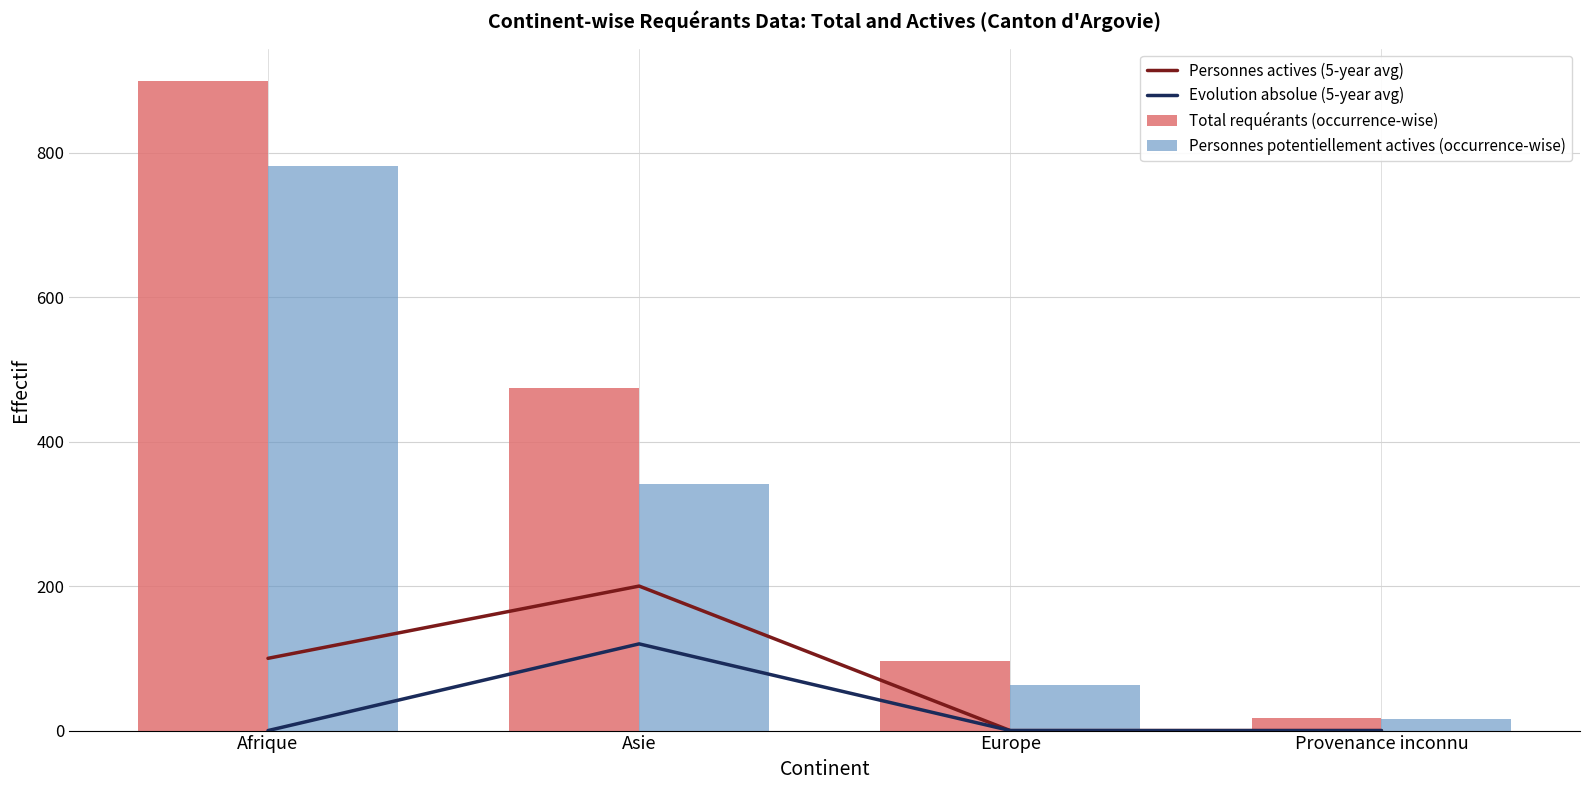

What is the sum of the Evolution absolue (5-year avg) values at Provenance inconnu and Asie?

120